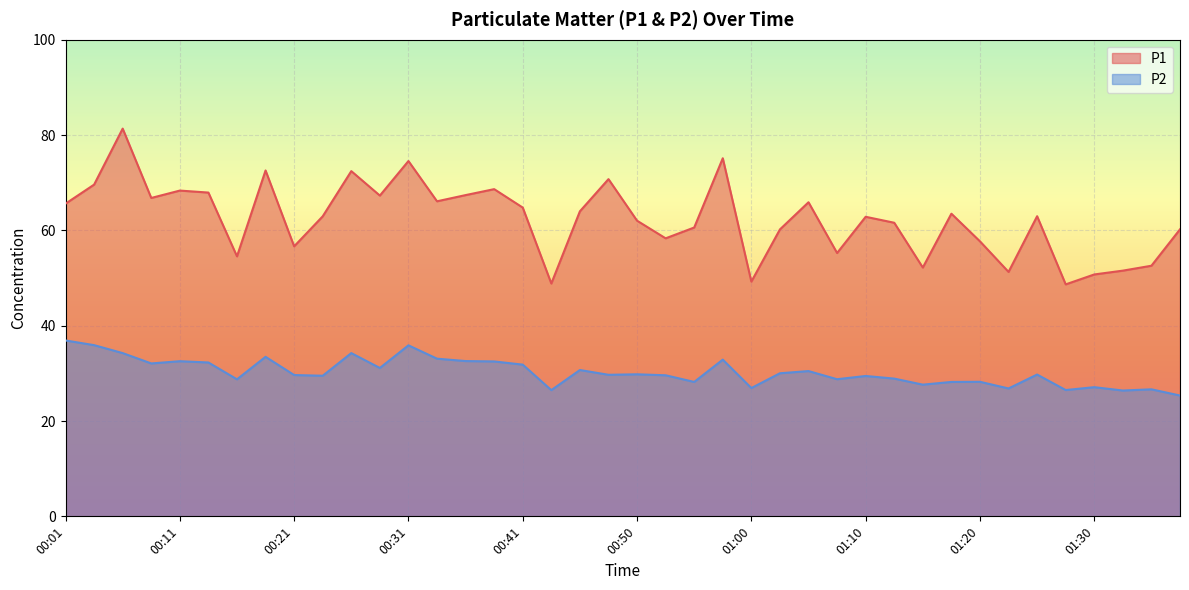

At how many categories does at least one series exceed 81?

1